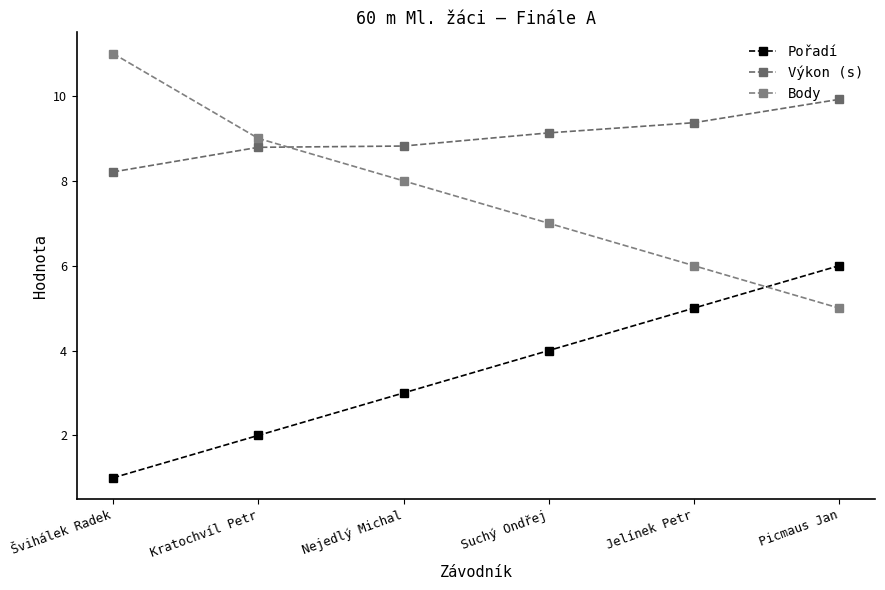

Rank the series at Švihálek Radek from lowest to highest value.

Pořadí, Výkon (s), Body